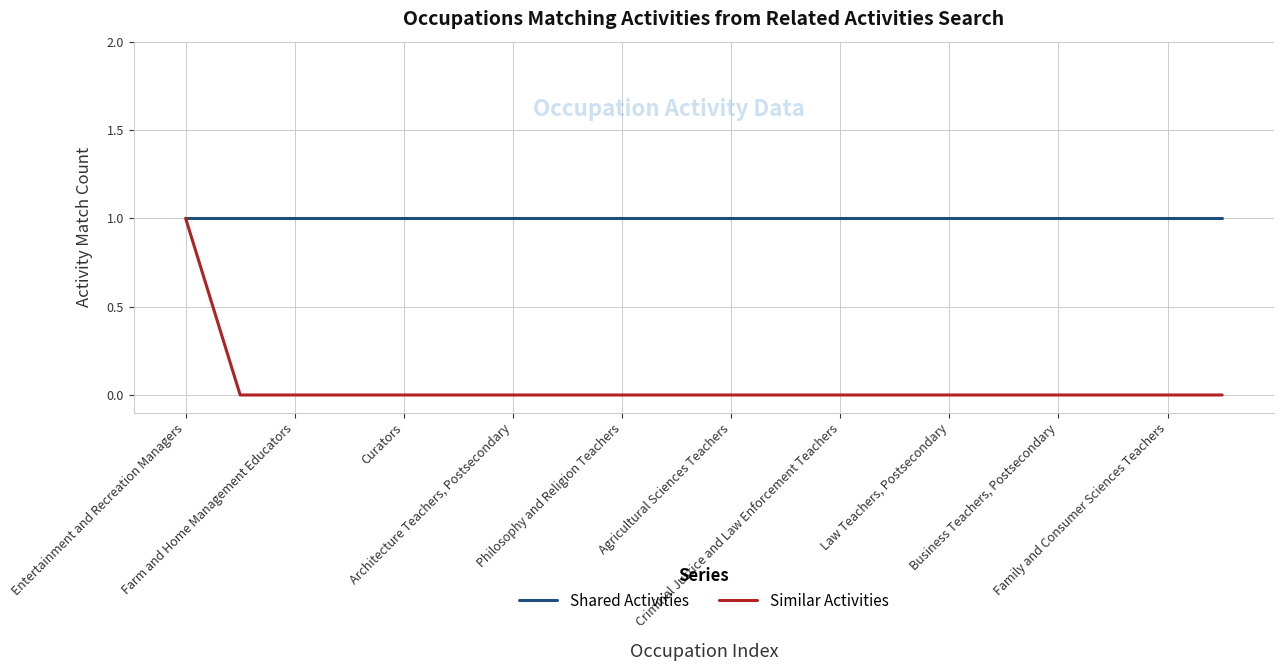

Which series has the widest spread of values?

Similar Activities